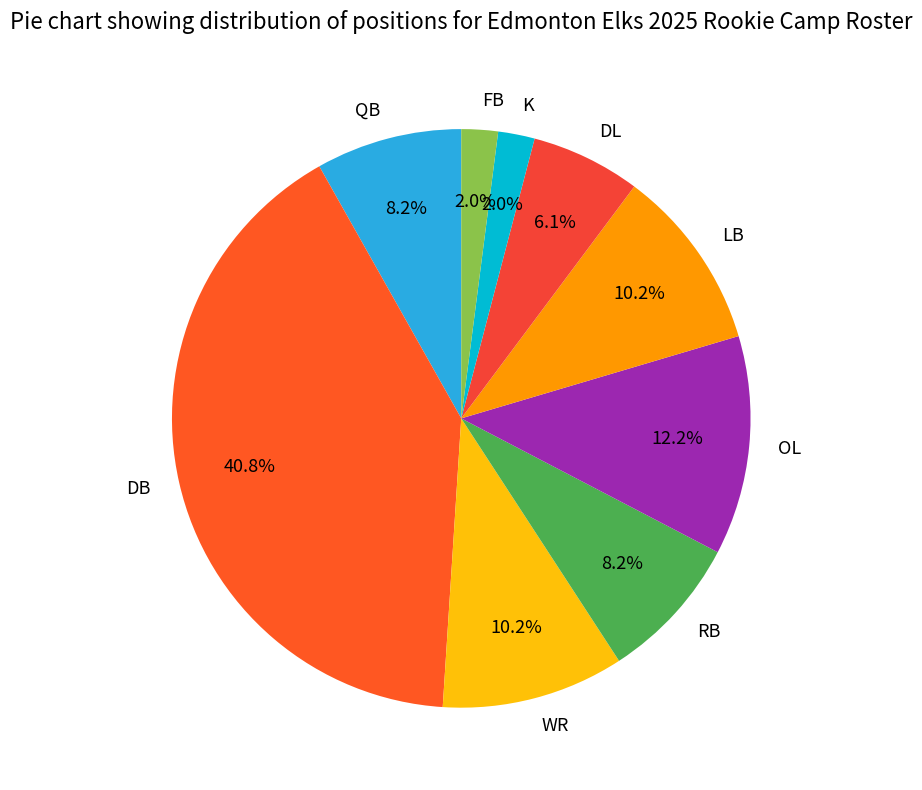

How many slices are in this pie chart?

9